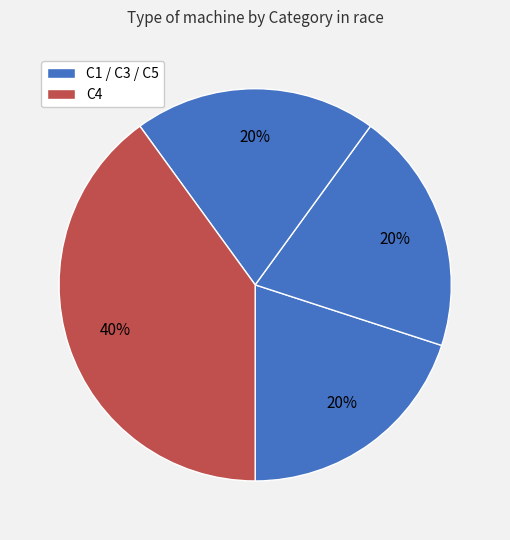

How many slices are in this pie chart?

4